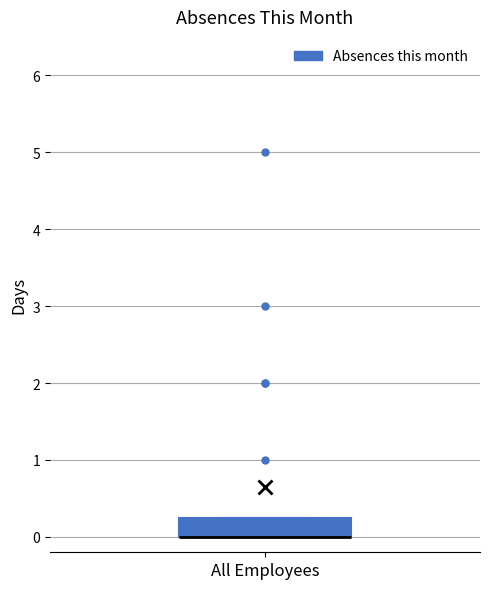

Transcribe this box plot: give where the median line is, the range the box spans, and where the two whiskers end, as read against the y-axis. The values are not printed on the chart, so give them approximately, as read against the axis.

median 0.0 (drawn on the box's lower edge), box 0.0 to 0.3, whiskers 0.0 to 0.3